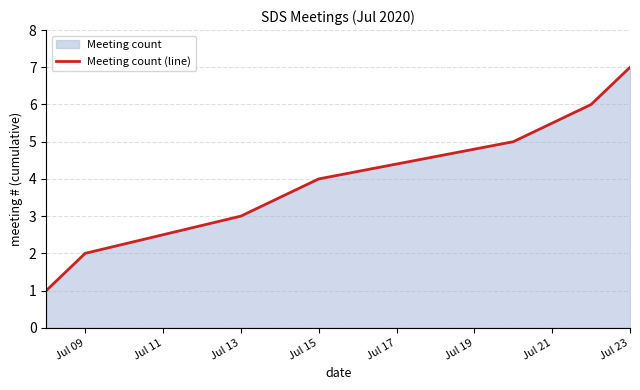

Reading left to right, list all the values displayed in this chart.

1	2	3	4	5	6	7